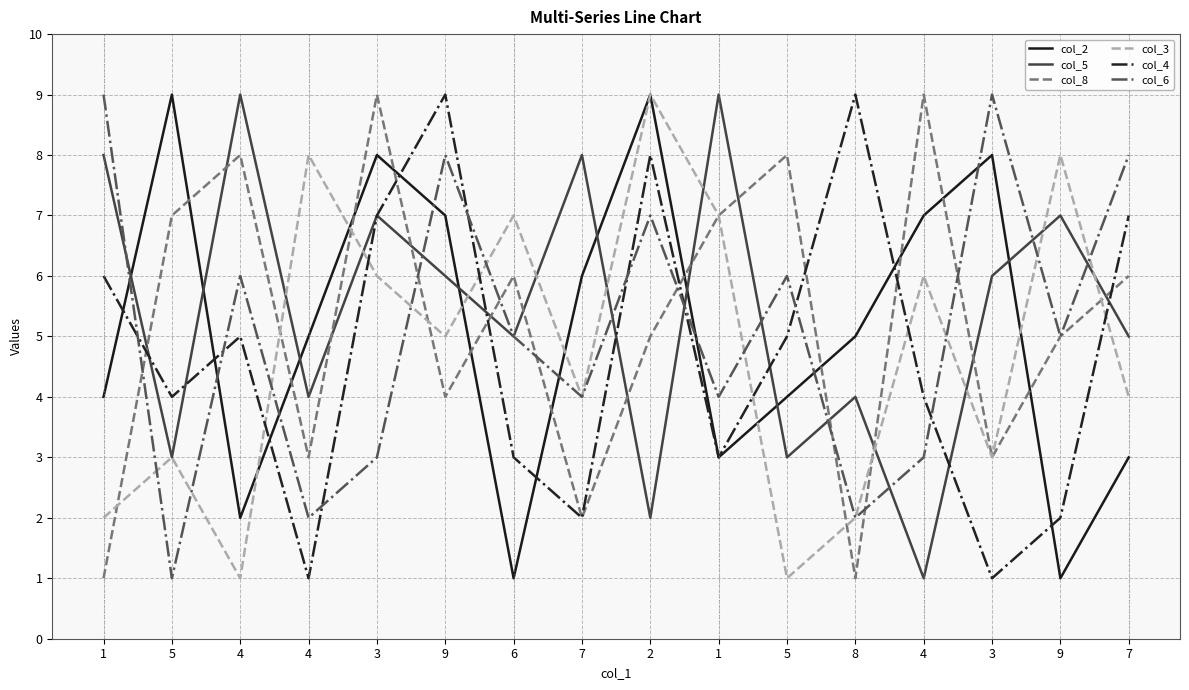

Which category has the highest value in the col_8 series?

3